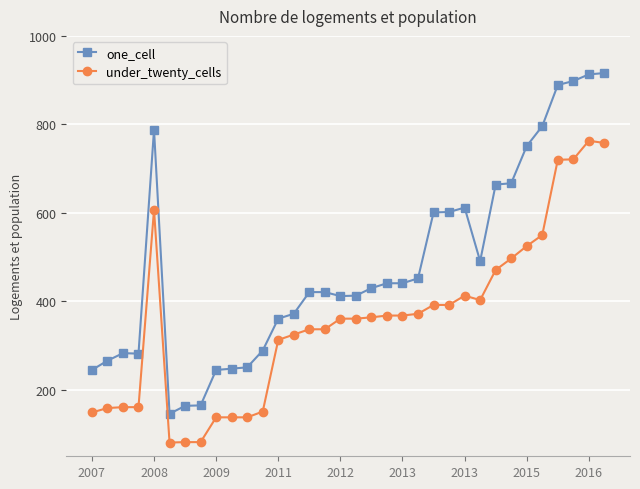

List the series in order of their overall mean, lowest first.

under_twenty_cells, one_cell